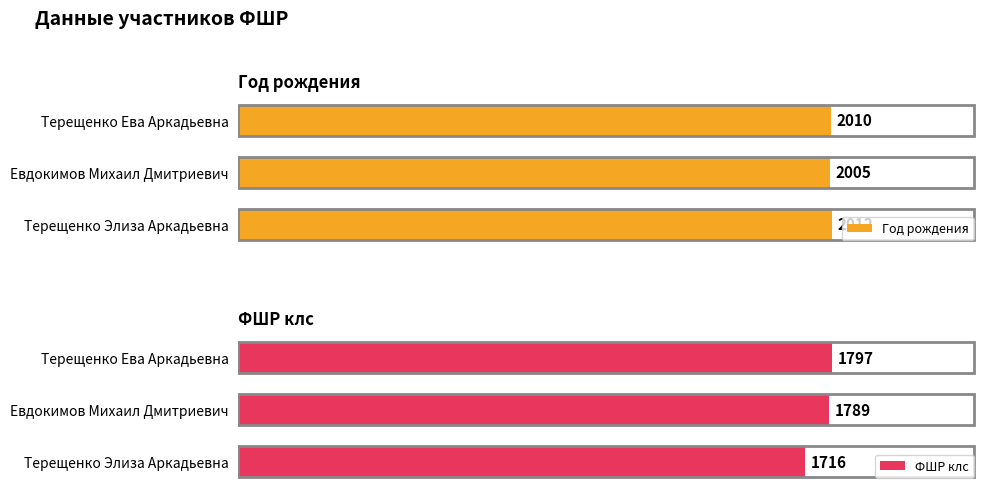

What is the minimum value shown in the chart?

1716